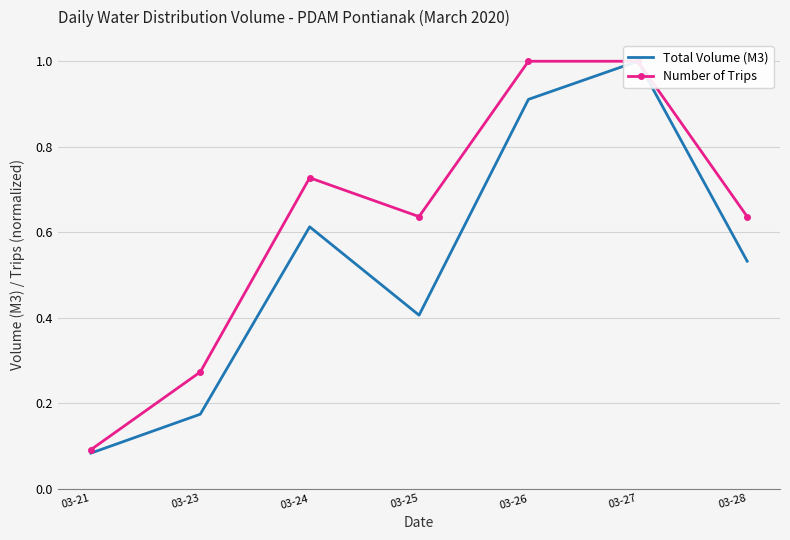

How many interior local valleys does the Total Volume (M3) series have?

1